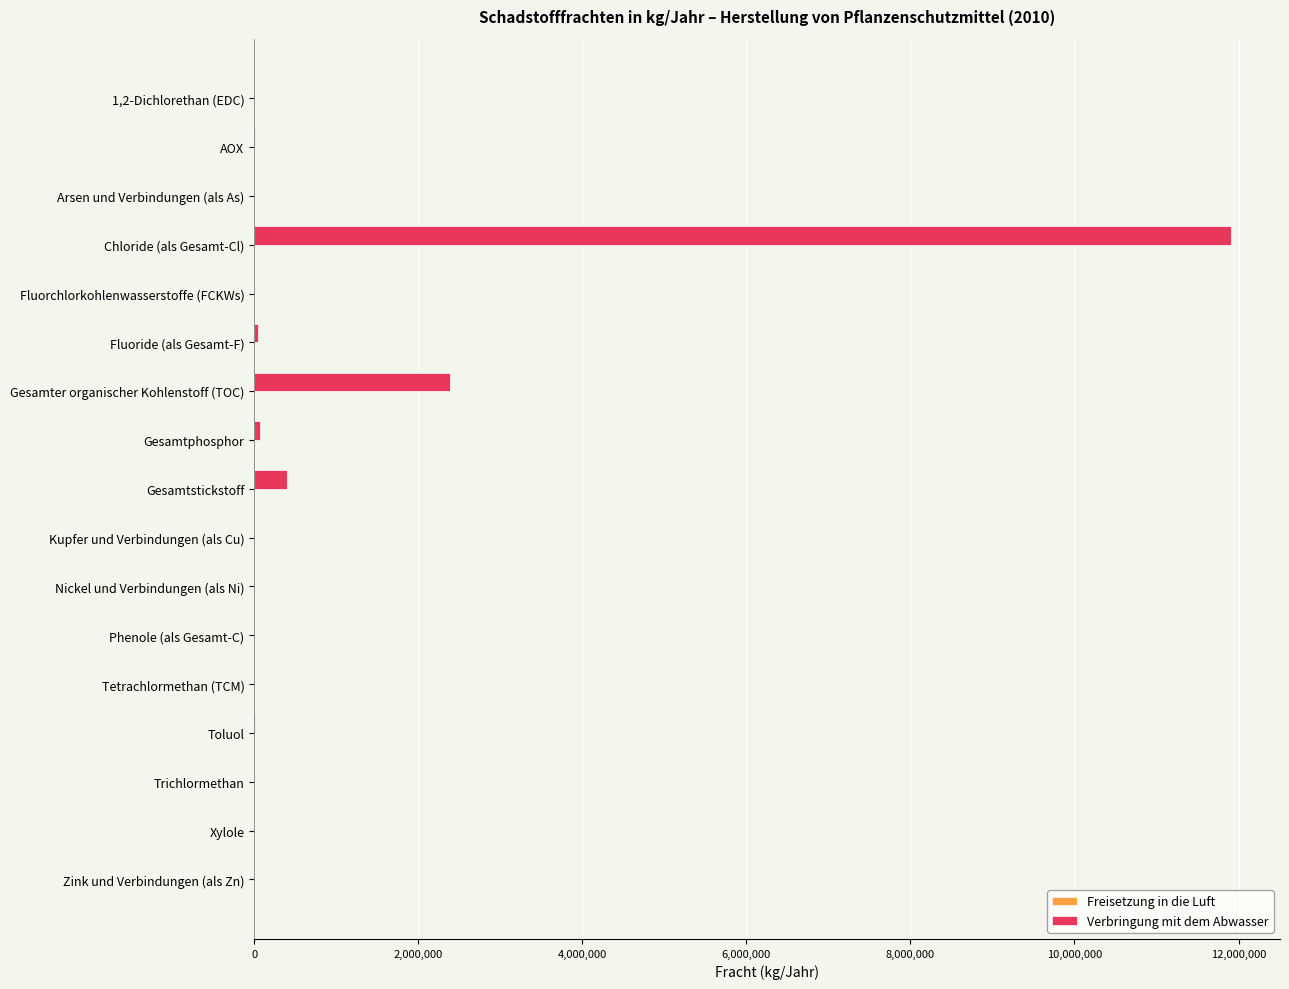

Which series has the widest spread of values?

Verbringung mit dem Abwasser